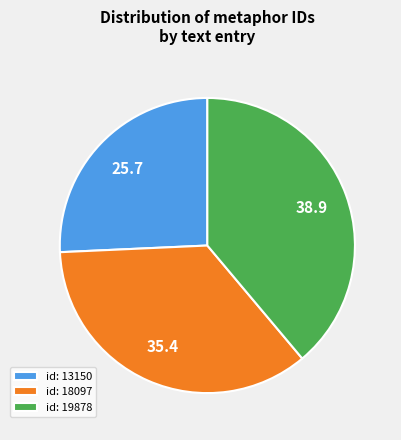

How many segments does this pie chart have?

3